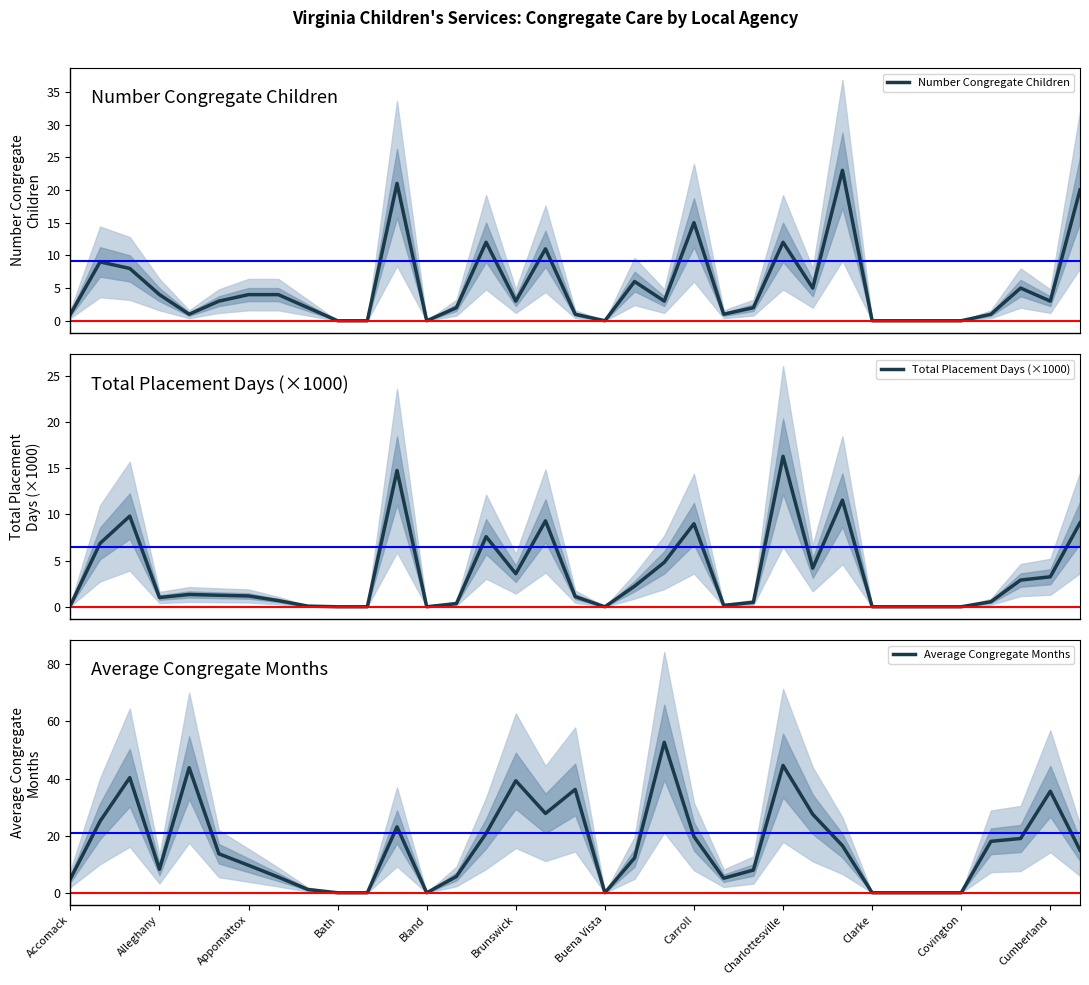

What is the maximum value shown in the chart?

52.7